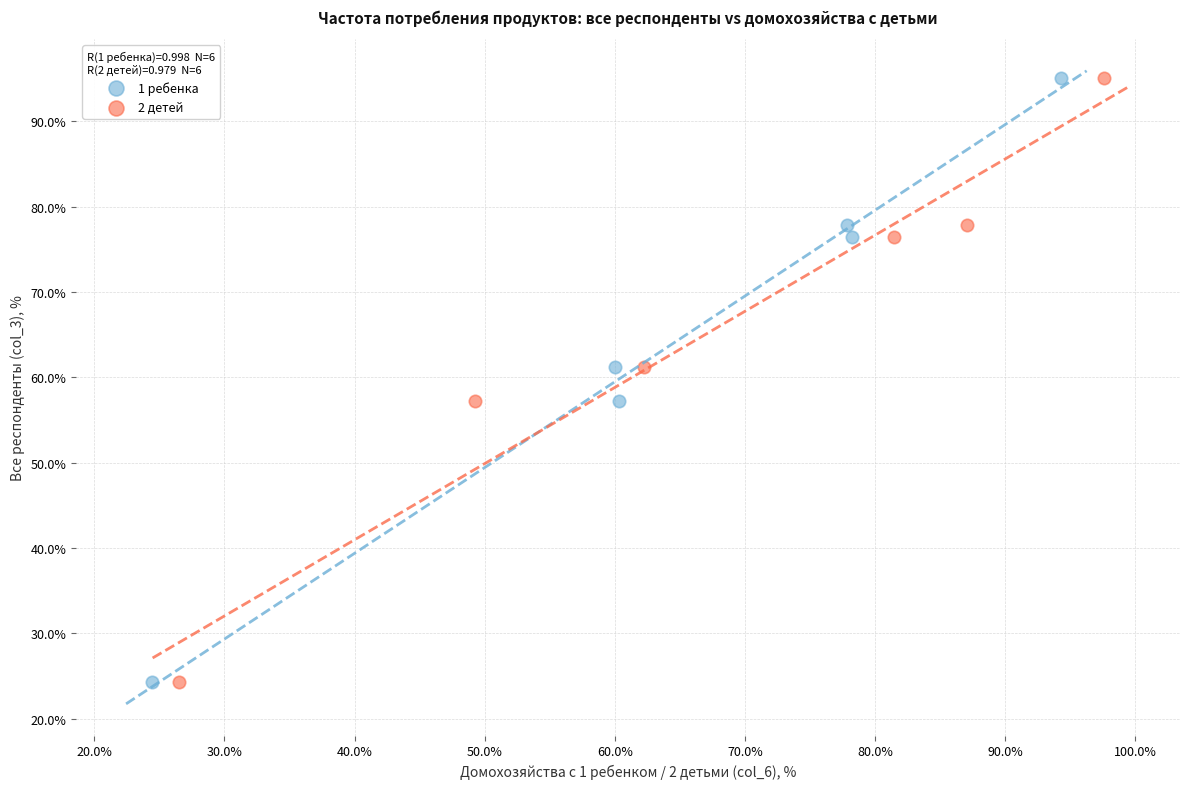

What are all the series names shown in the legend?

1 ребенка, 2 детей